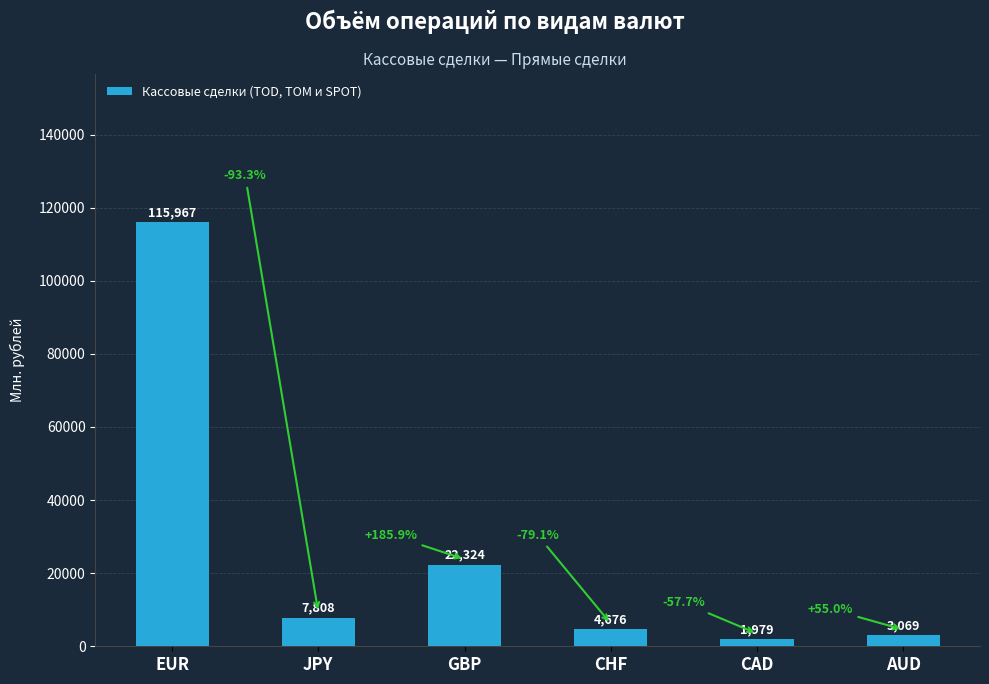

List the labels in order of value, smallest first.

CAD, AUD, CHF, JPY, GBP, EUR